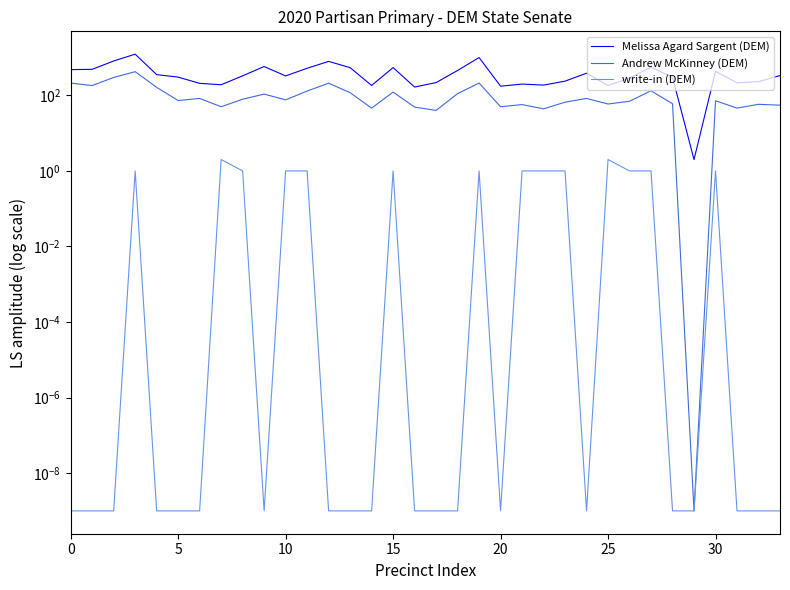

What is the label of the 13th point from the right?

21